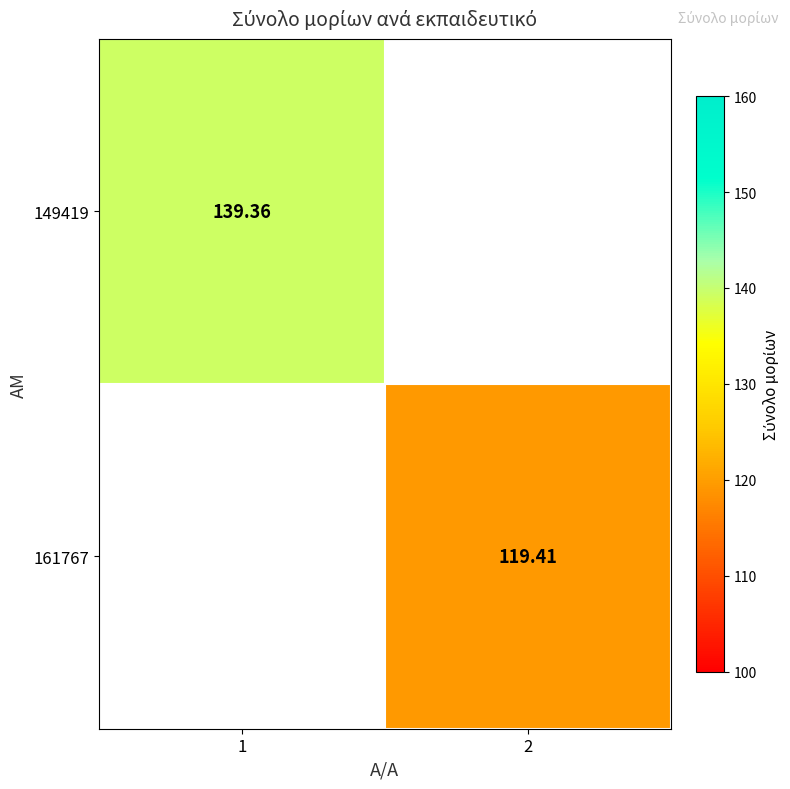

Is the value of 149419 at 1 greater than the value of 161767 at 2?

Yes